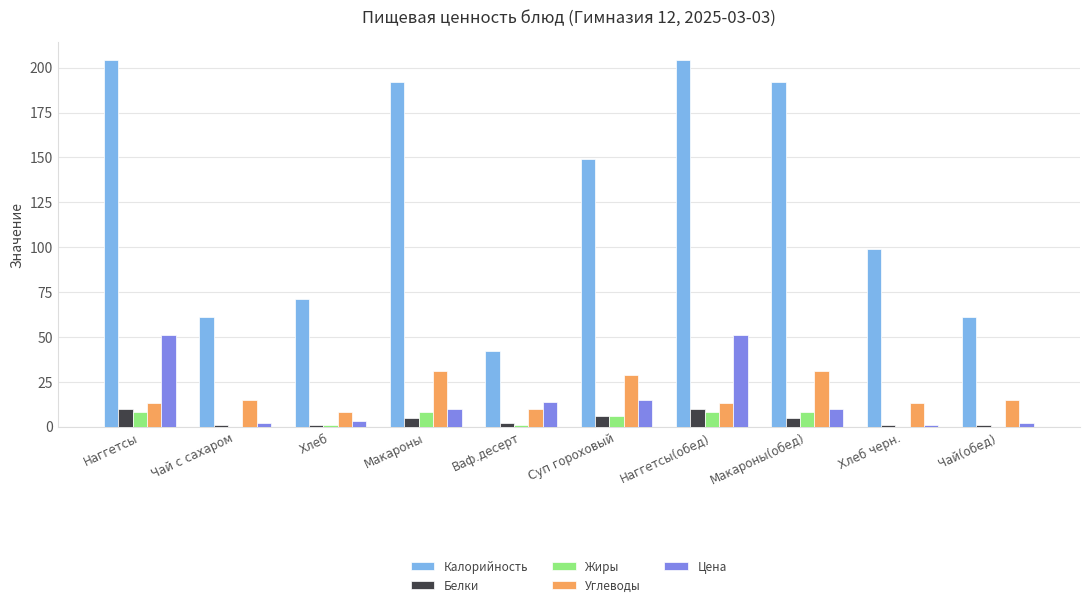

The Цена series shows 14 at Ваф.десерт. True or false?

True